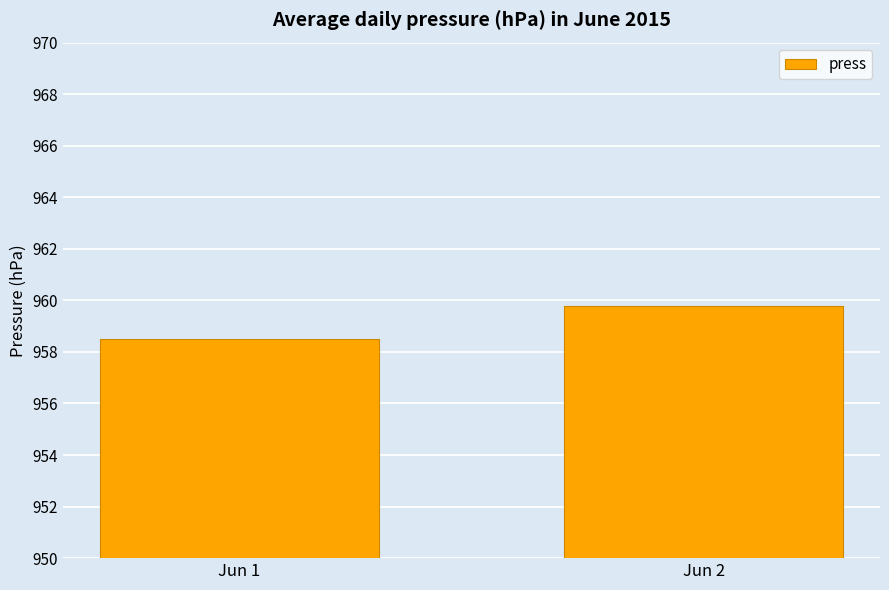

Is it true that the value at Jun 2 is 434.7?

False